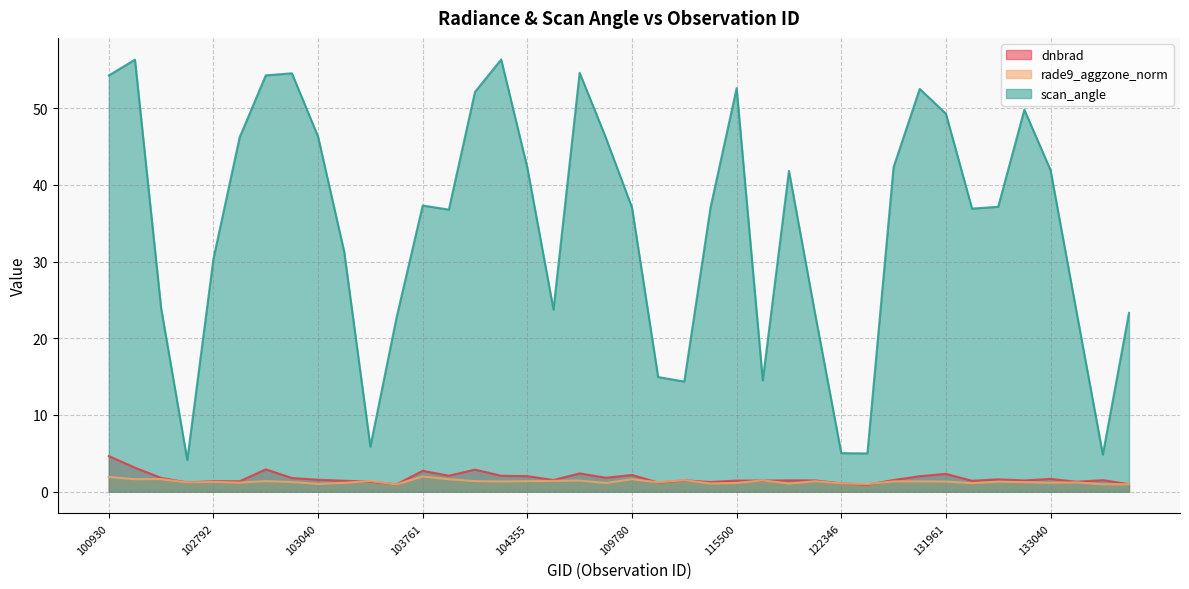

What is the value of the dnbrad point at the 30th from the left?

0.9